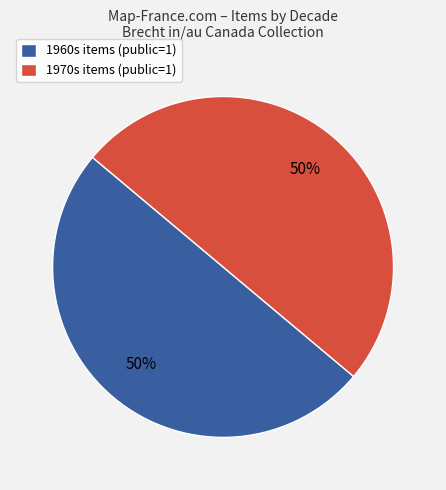

What is the ratio of the value at 1960s items (public=1) to the value at 1970s items (public=1)?

1.0